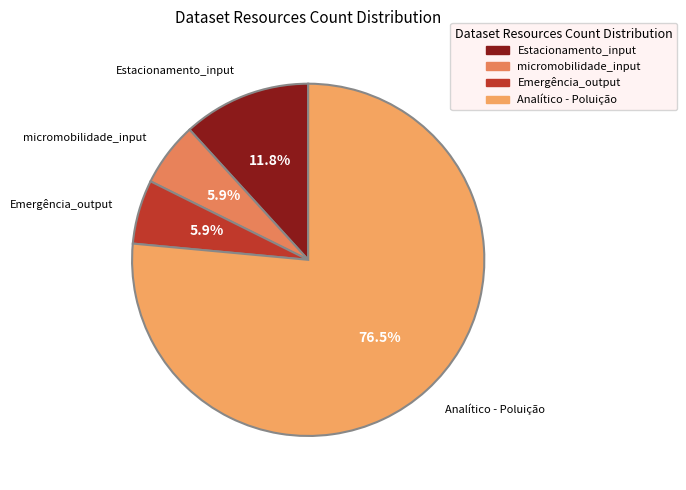

Combined, do Estacionamento_input and Emergência_output account for over 50%?

No